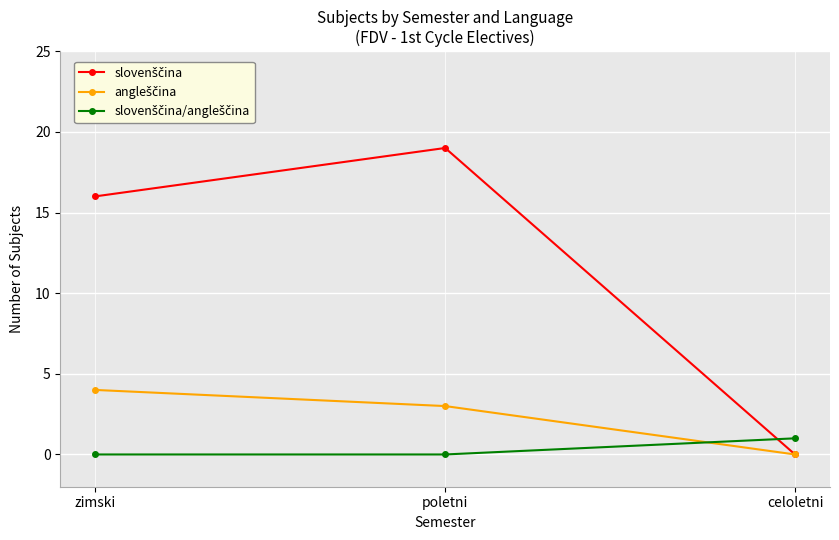

What is the spread (max minus min) of values at zimski?

16